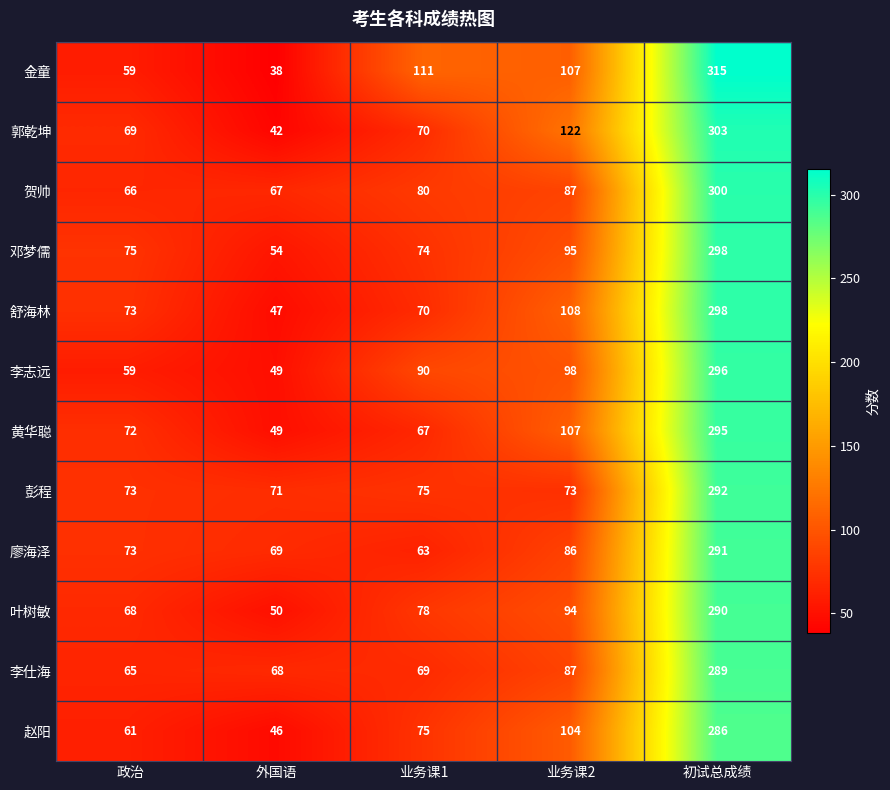

Rank the categories by 金童 value from highest to lowest.

初试总成绩, 业务课1, 业务课2, 政治, 外国语